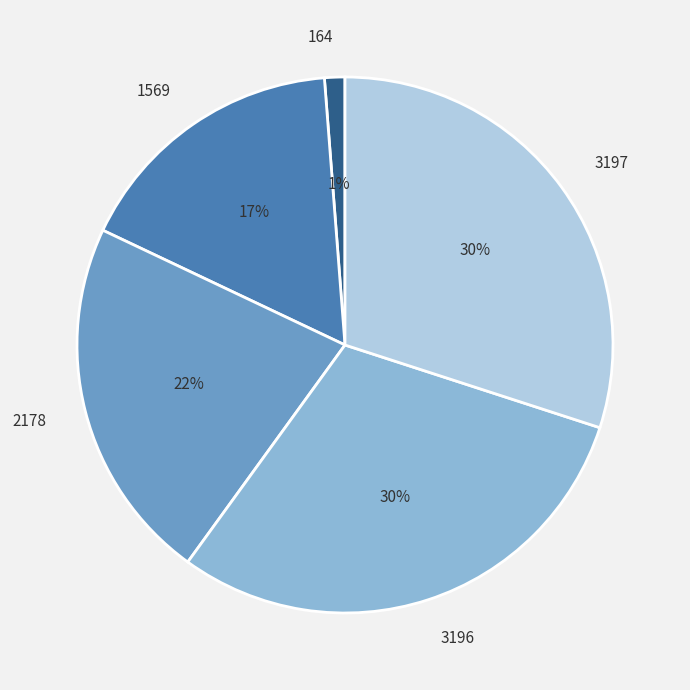

Combined, do 164 and 2178 account for over 50%?

No